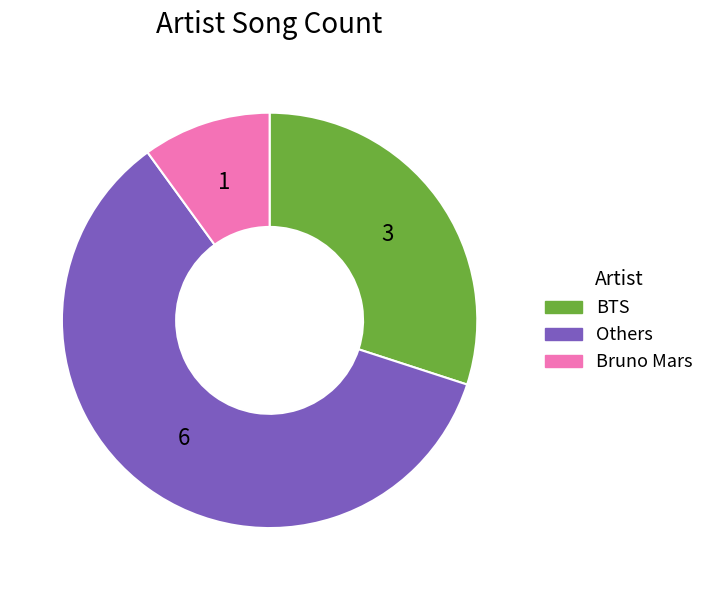

True or false: Others accounts for 60% of the total.

True